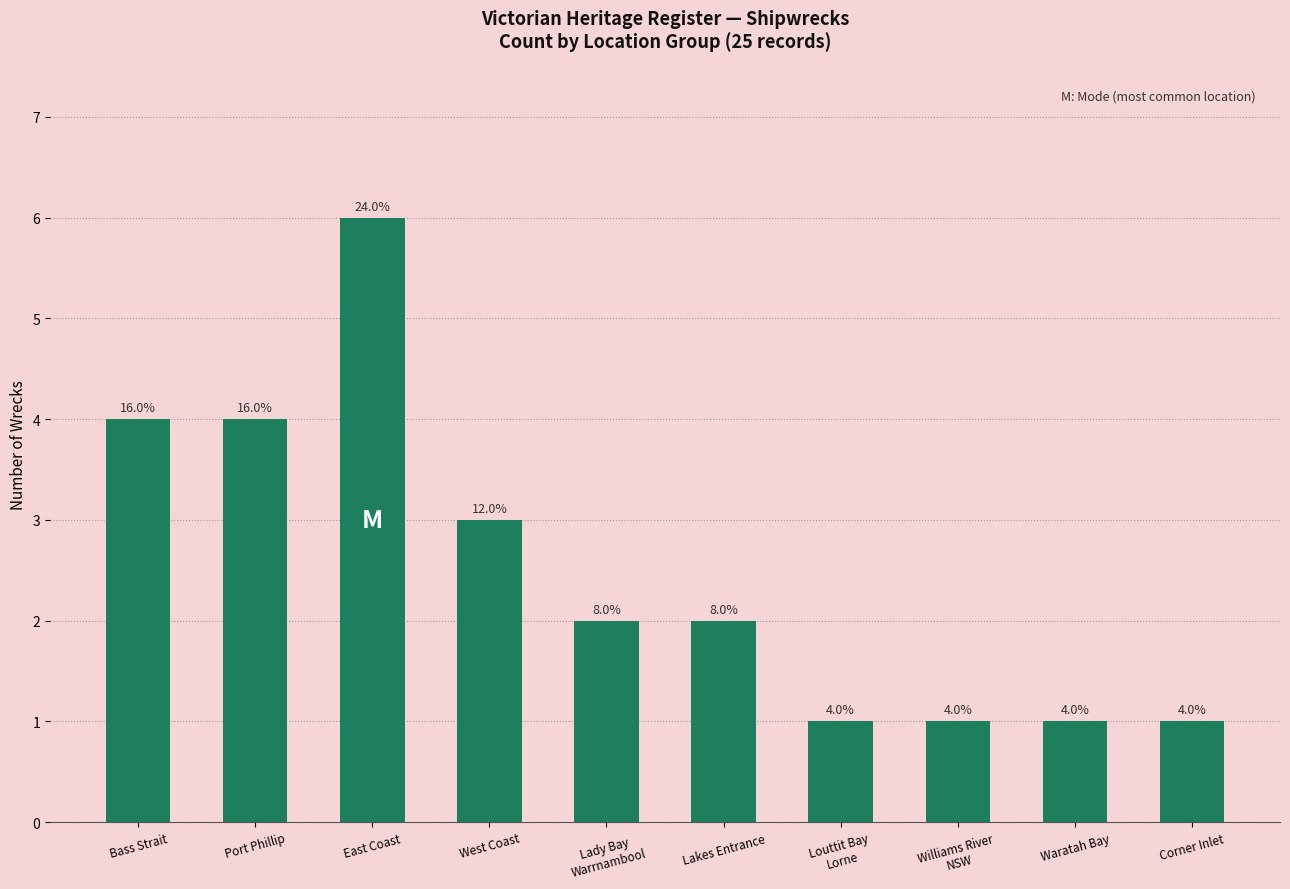

Does the chart contain any negative values?

No